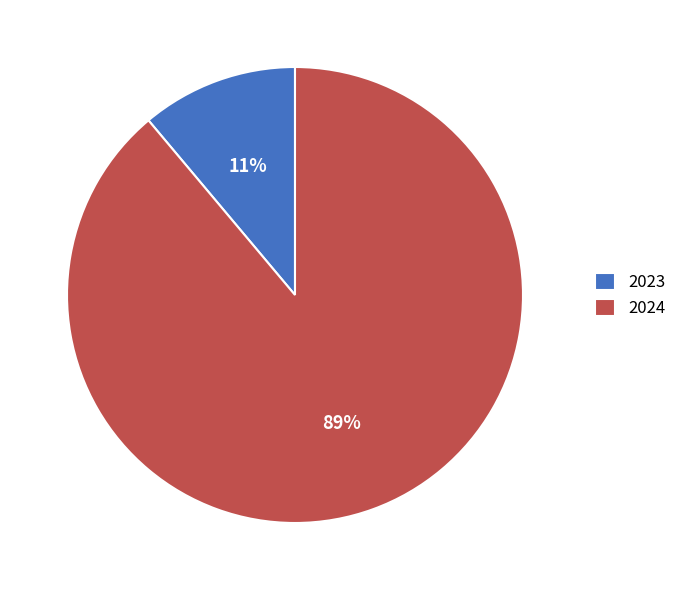

Which has a higher value, 2024 or 2023?

2024